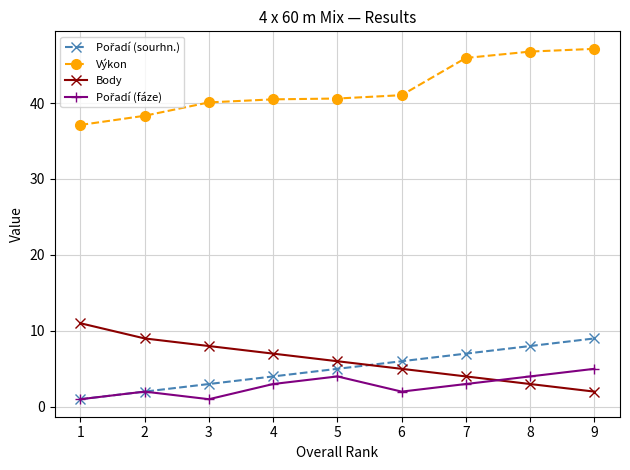

How many lines are shown in the chart?

4